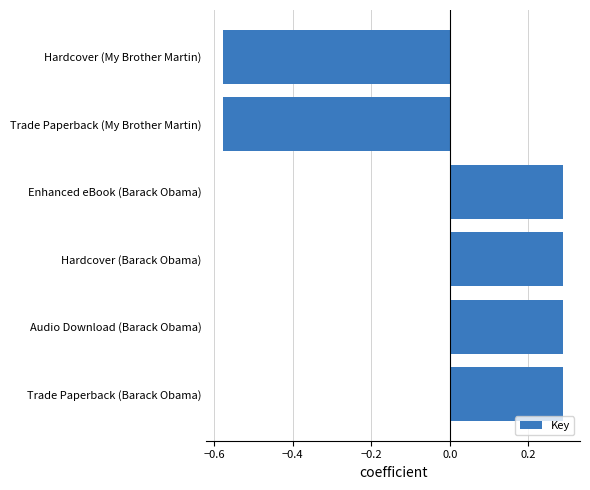

Count the values in the range 0 to 1.

4